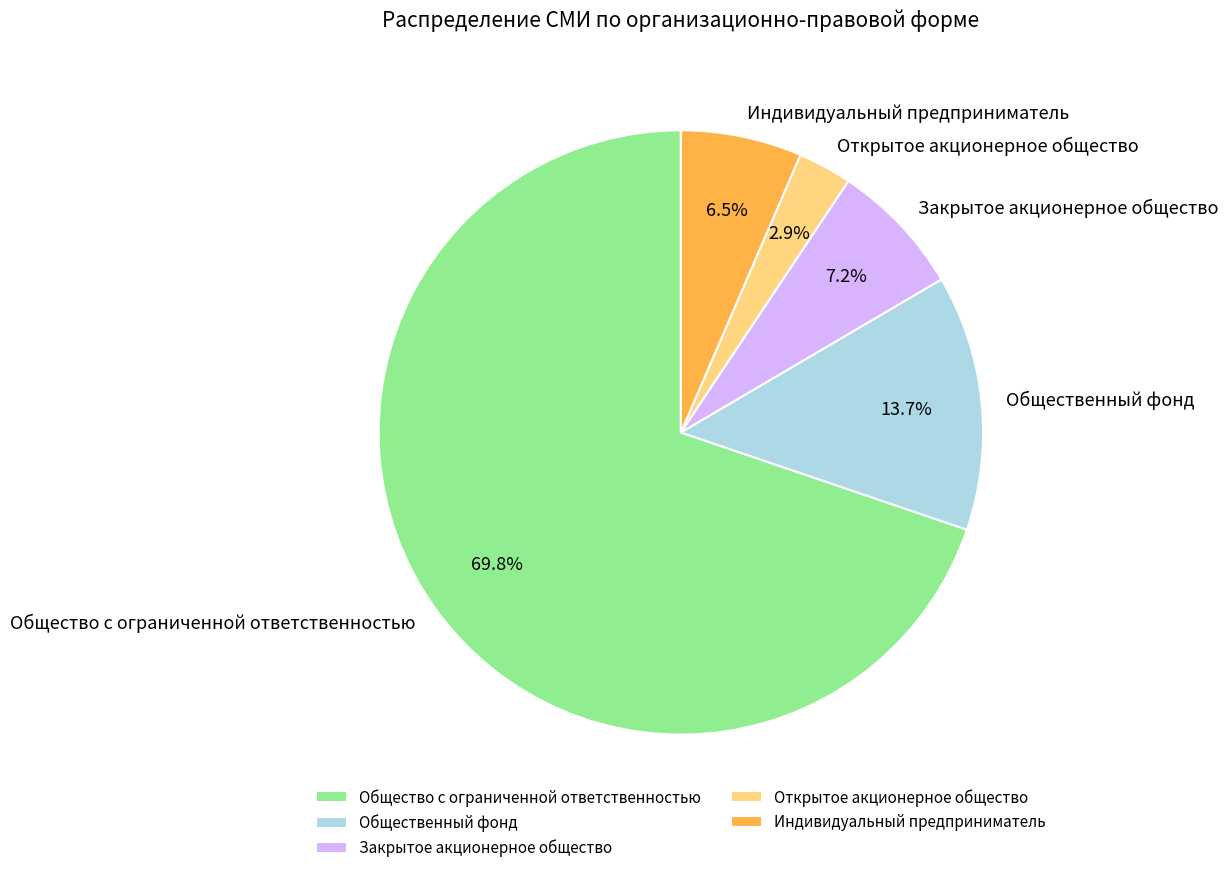

Which slice represents more than half of the pie?

Общество с ограниченной ответственностью